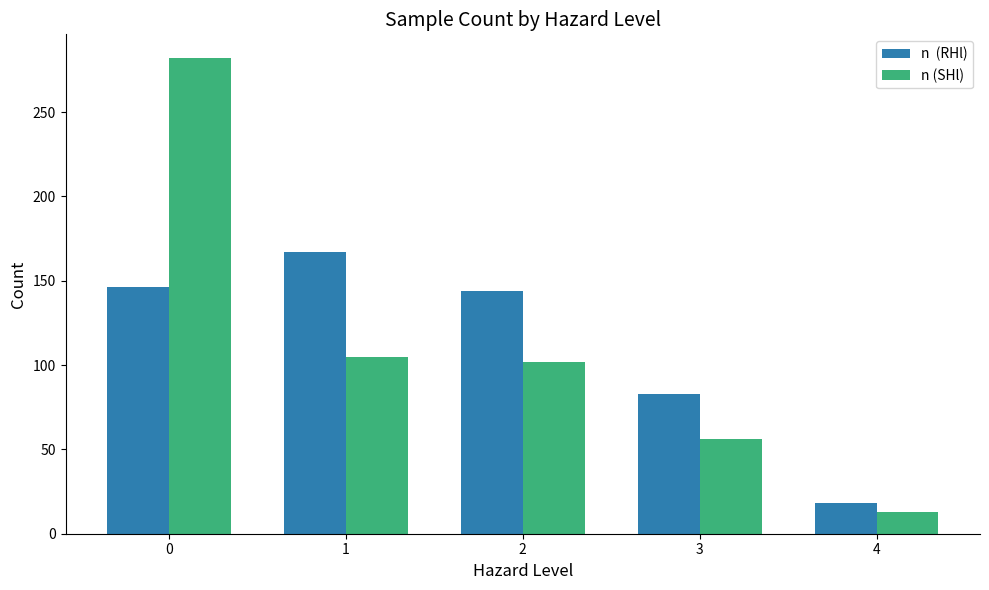

What is the total value across all series at 0?

428